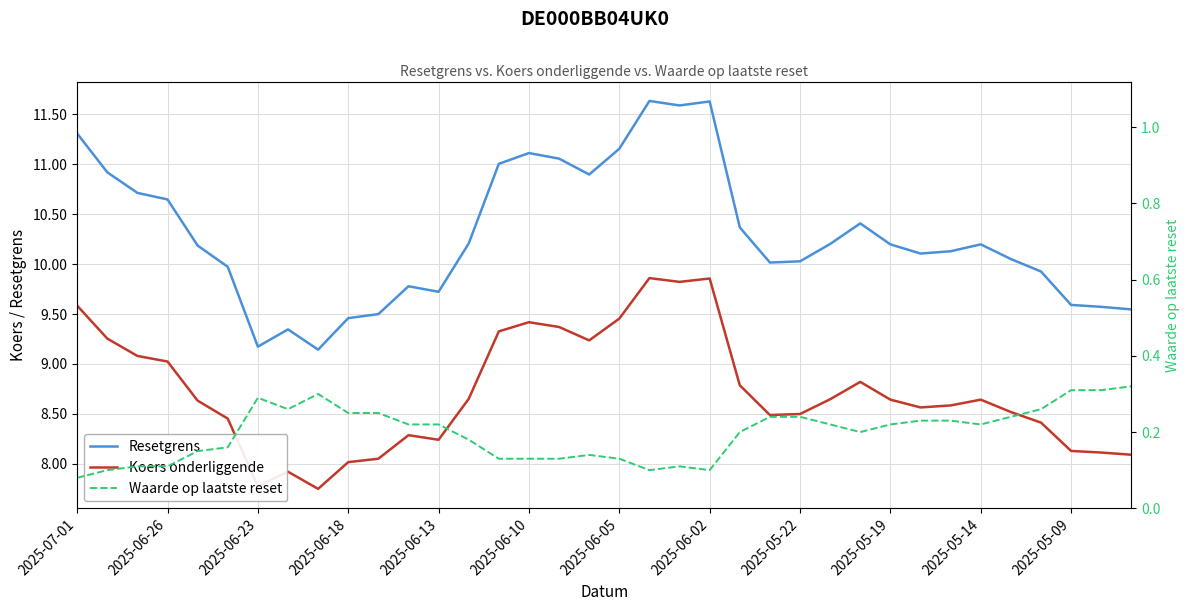

Where does the Koers onderliggende series first go above 8?

2025-07-01